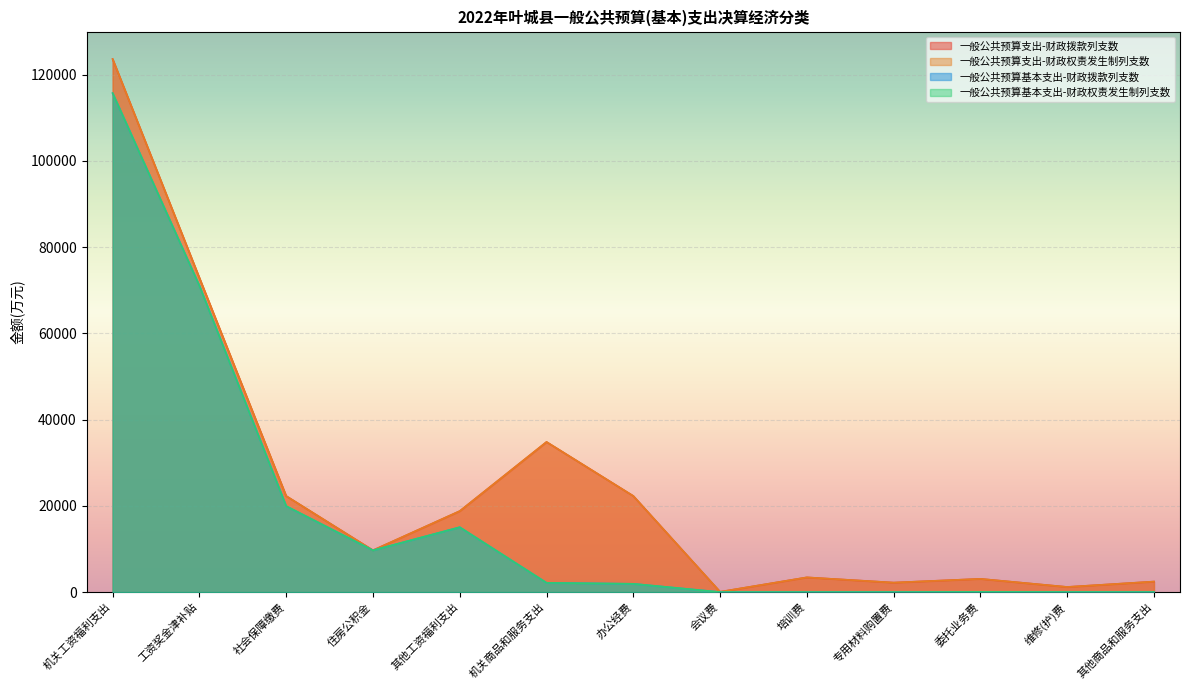

The 一般公共预算支出-财政拨款列支数 series shows 875 at 其他商品和服务支出. True or false?

False